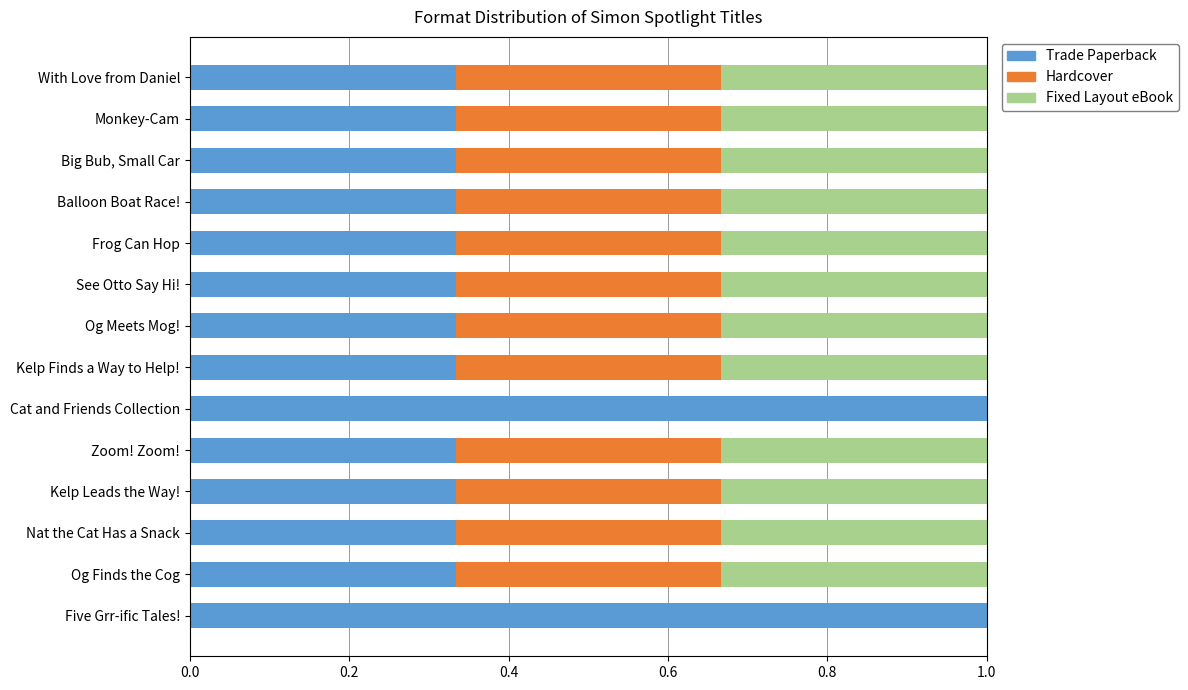

What is the sum of all Trade Paperback values?

6.0